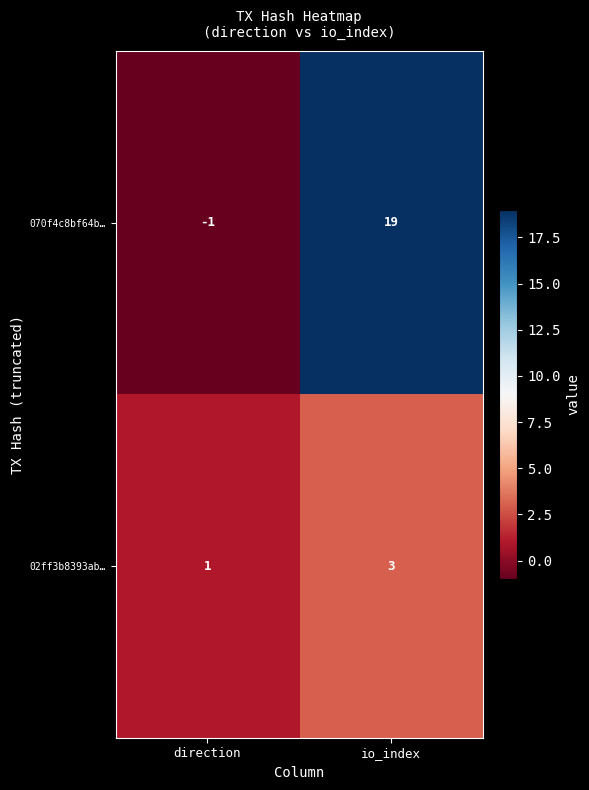

The value of 02ff3b8393ab… at io_index is 5. True or false?

False